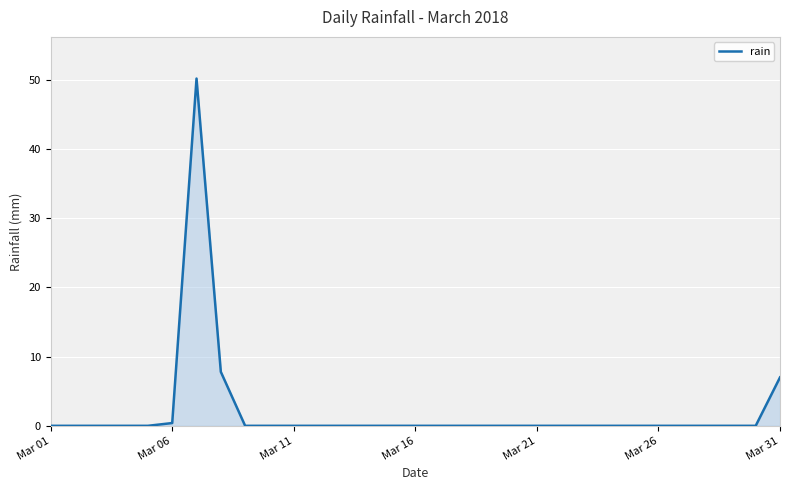

What is the difference between the maximum and minimum values?

50.2